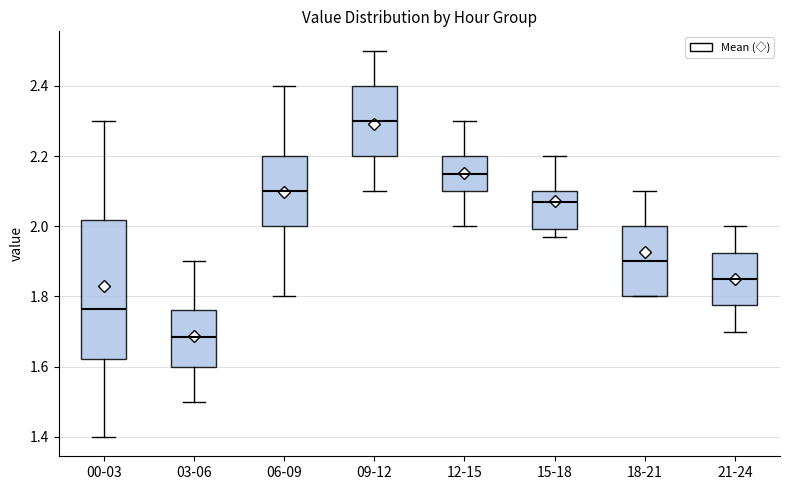

Where does the lower whisker of the box for 12-15 end on the y-axis? The values are not printed on the chart, so give them approximately, as read against the axis.

2.00